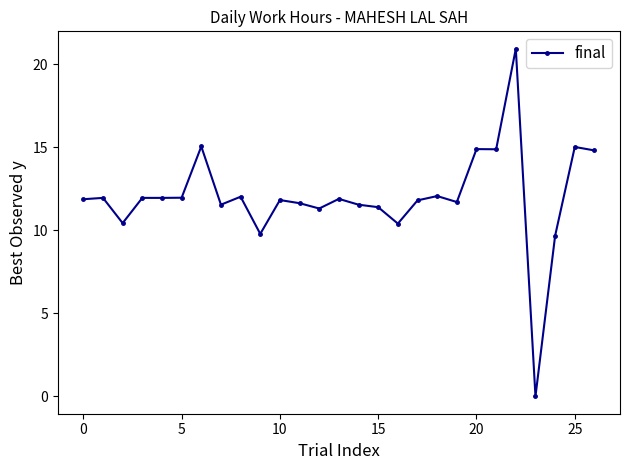

What is the average value?

12.0